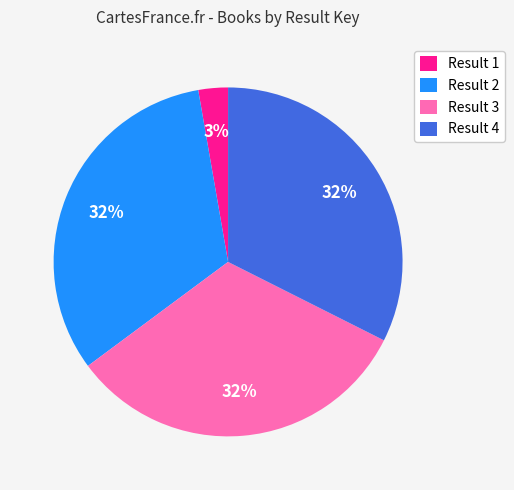

Does any single category account for the majority?

No